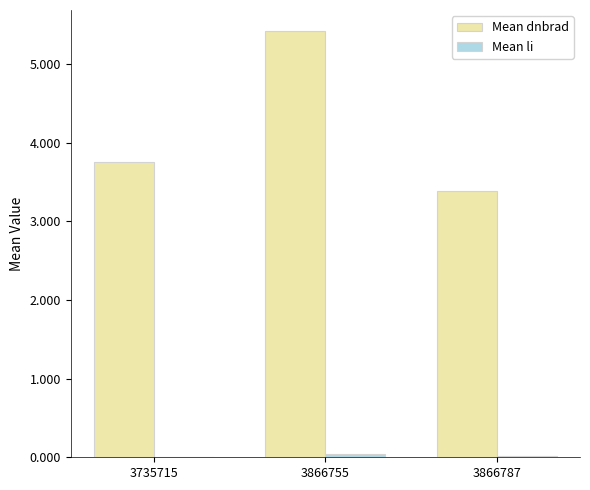

Which series has the largest total across all categories?

Mean dnbrad